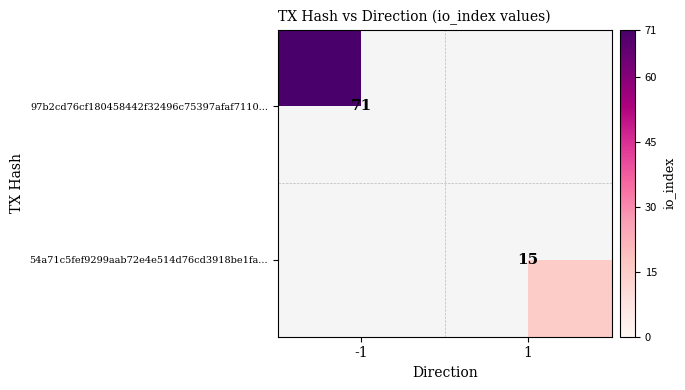

Is the value of 54a71c5fef9299aab72e4e514d76cd3918be1fa... at 1 greater than the value of 97b2cd76cf180458442f32496c75397afaf7110... at -1?

No